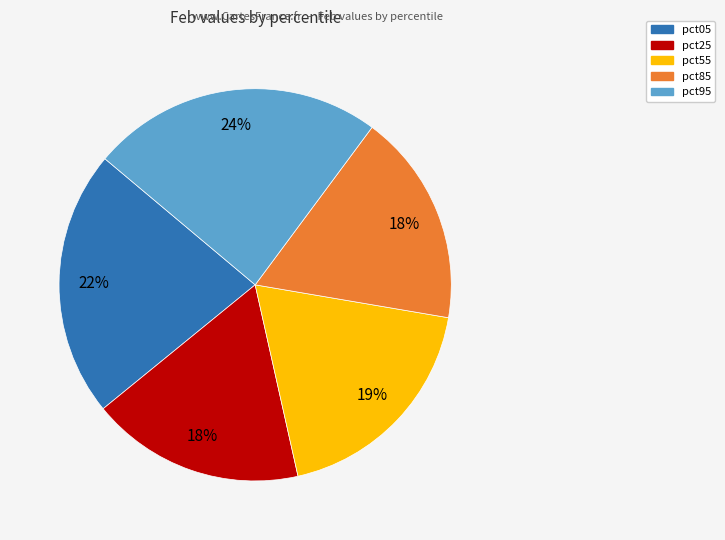

To the nearest percent, what is the average slice percentage?

20%